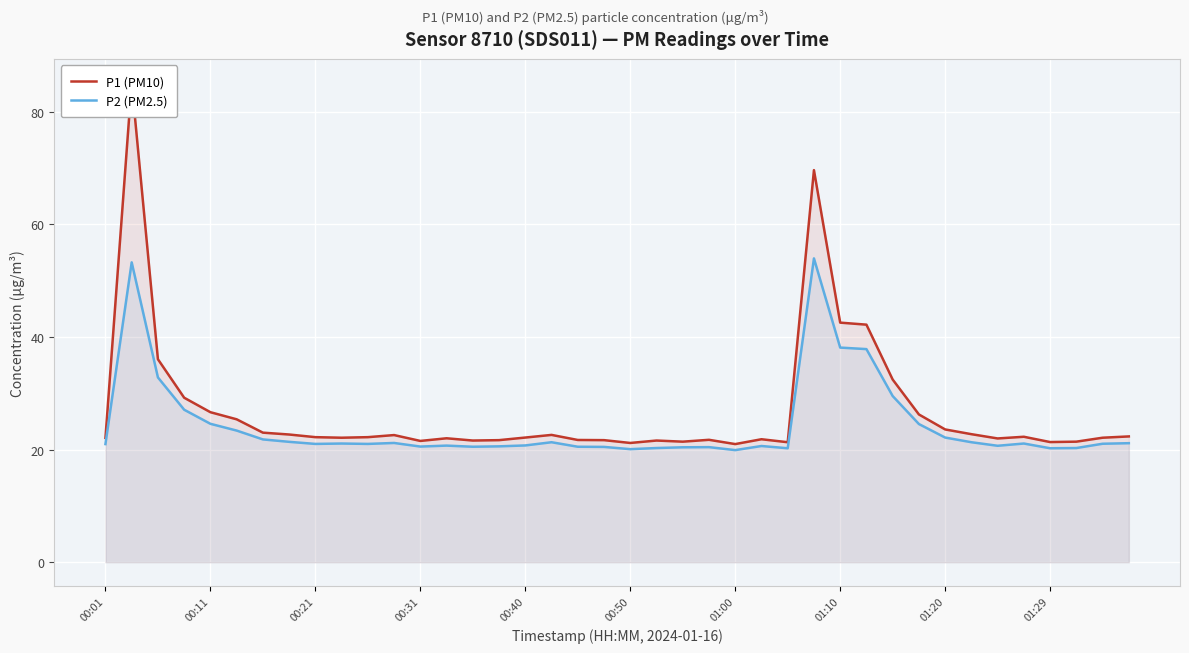

Does the chart display data point markers on the line(s)?

No